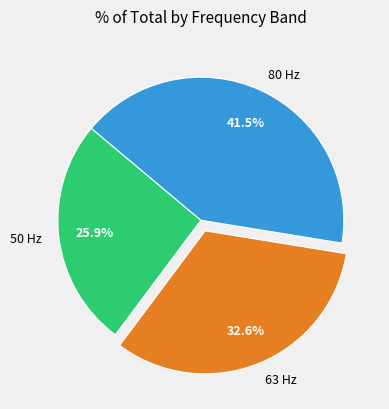

Is there a majority slice in this chart?

No